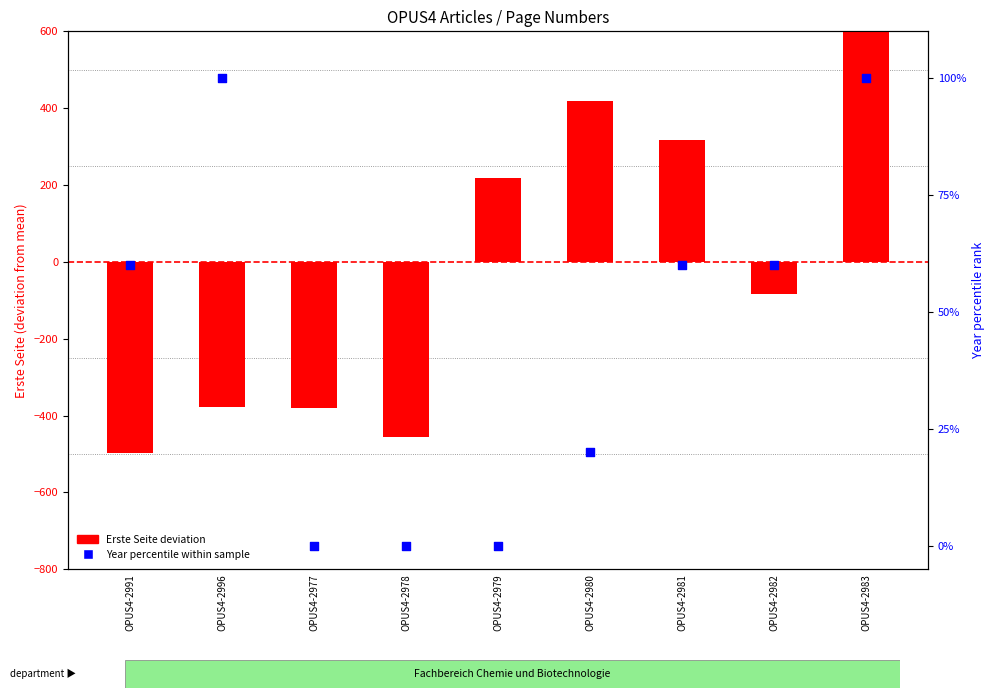

Which series has the widest spread of Y values?

Erste Seite (deviation from mean)